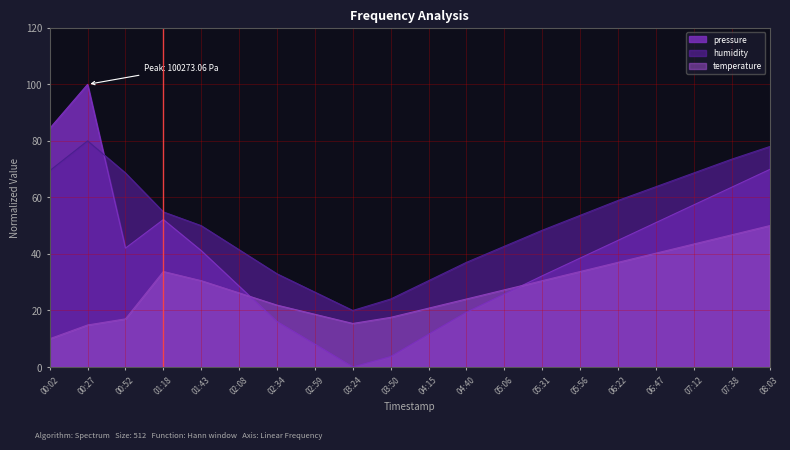

Reading left to right, transcribe all the data shown in this chart.

pressure: 00:02=84.4	00:27=100.0	00:52=42.1	01:18=52.2	01:43=41.2	02:08=28.6	02:34=16.0	02:59=8.1	03:24=0.0	03:50=3.7	04:15=11.6	04:40=19.4	05:06=25.8	05:31=32.3	05:56=38.5	06:22=44.8	06:47=51.1	07:12=57.4	07:38=63.6	08:03=69.9
humidity: 00:02=69.5	00:27=80.0	00:52=68.6	01:18=54.9	01:43=50.0	02:08=41.5	02:34=33.0	02:59=26.5	03:24=20.0	03:50=24.1	04:15=30.5	04:40=37.0	05:06=42.7	05:31=48.4	05:56=53.6	06:22=58.9	06:47=63.8	07:12=68.6	07:38=73.5	08:03=78.0
temperature: 00:02=10.0	00:27=14.9	00:52=17.0	01:18=33.8	01:43=30.5	02:08=26.2	02:34=21.9	02:59=18.6	03:24=15.4	03:50=17.6	04:15=20.8	04:40=24.1	05:06=27.3	05:31=30.5	05:56=33.8	06:22=37.0	06:47=40.3	07:12=43.5	07:38=46.8	08:03=50.0